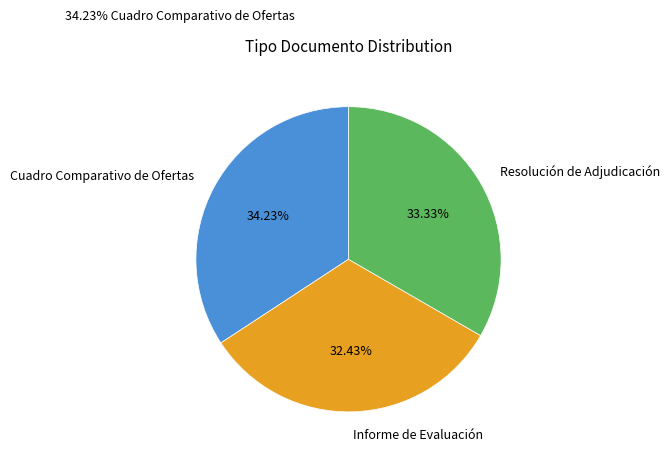

What is the total percentage of Resolución de Adjudicación and Cuadro Comparativo de Ofertas?

67.6%